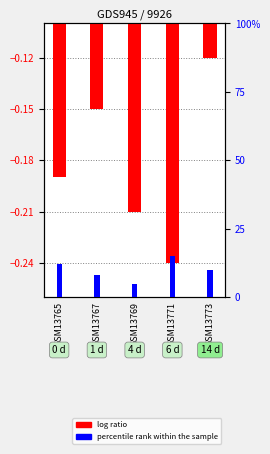

Which series has the widest spread of values?

percentile rank within the sample